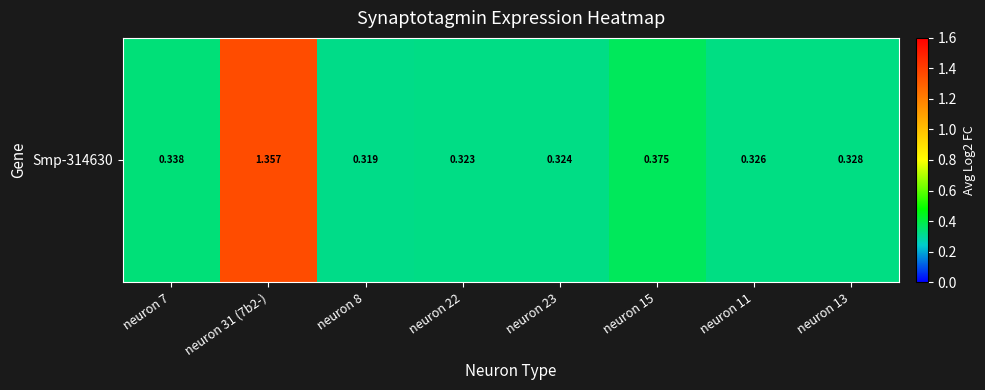

Count the values in the range 0 to 1.

7